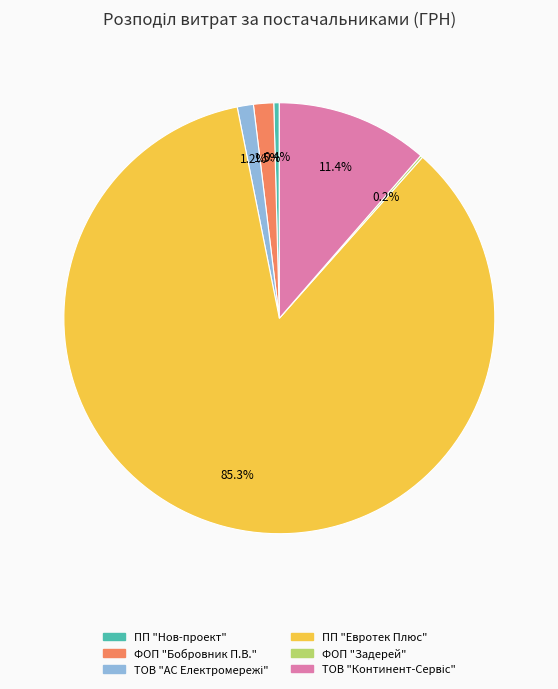

Is it true that ПП "Нов-проект" is 0% of the pie?

True